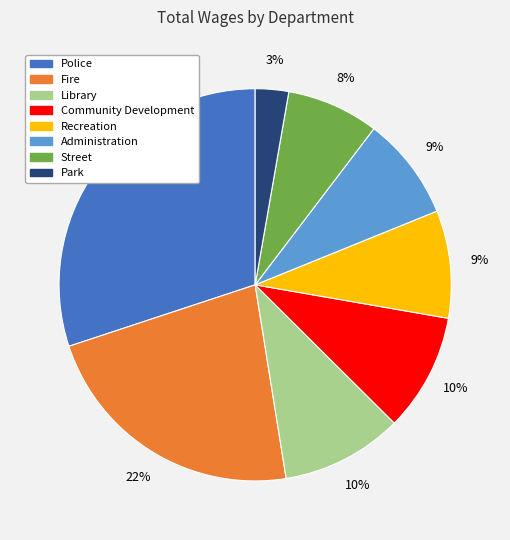

Is there any slice that represents more than half of the pie?

No